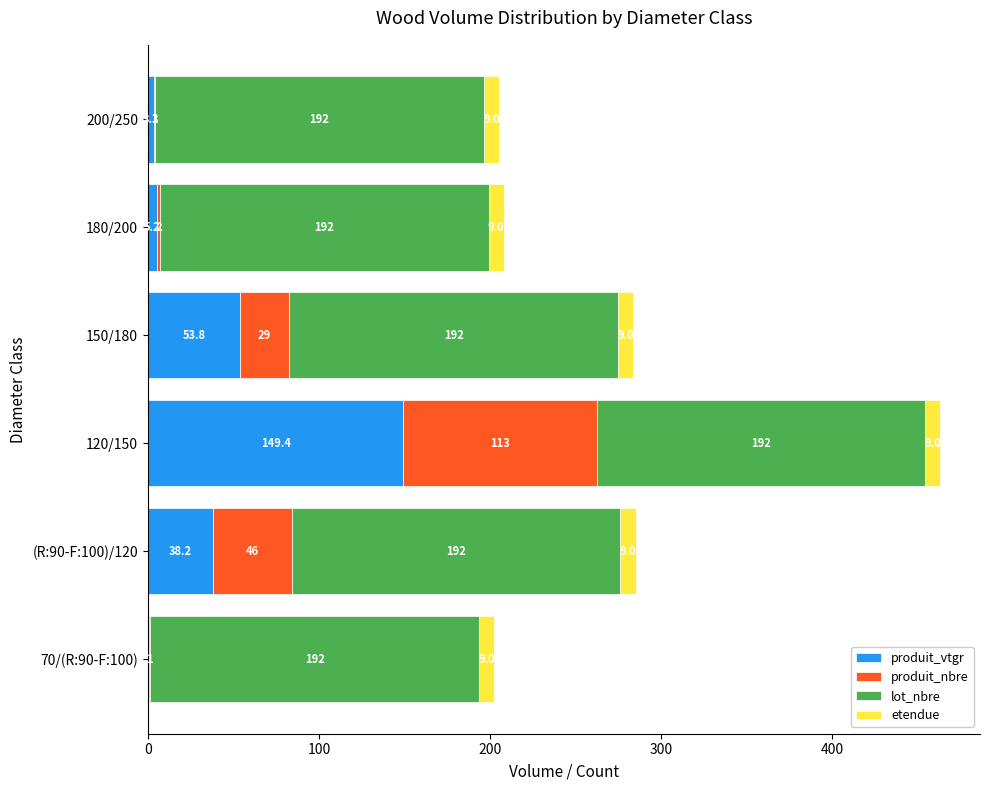

How many values in the produit_vtgr series exceed 38?

3